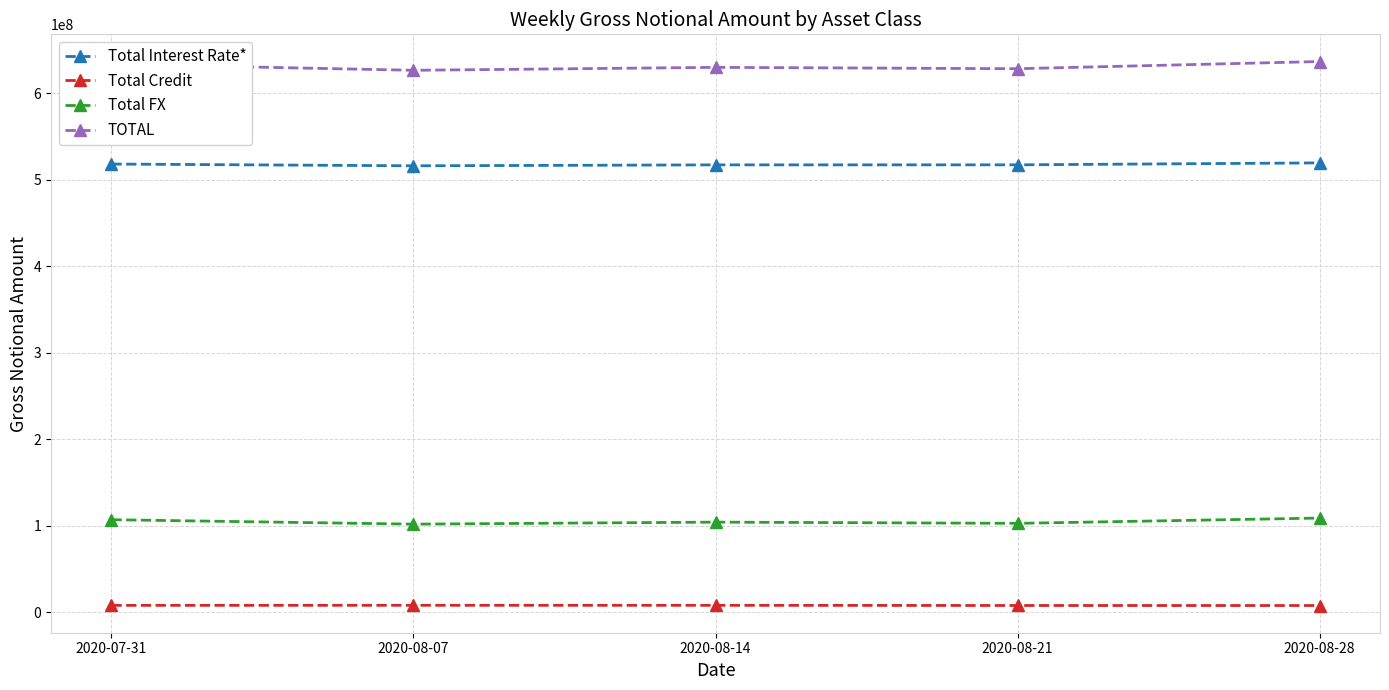

What is the average value of the Total Interest Rate* series?

517608101